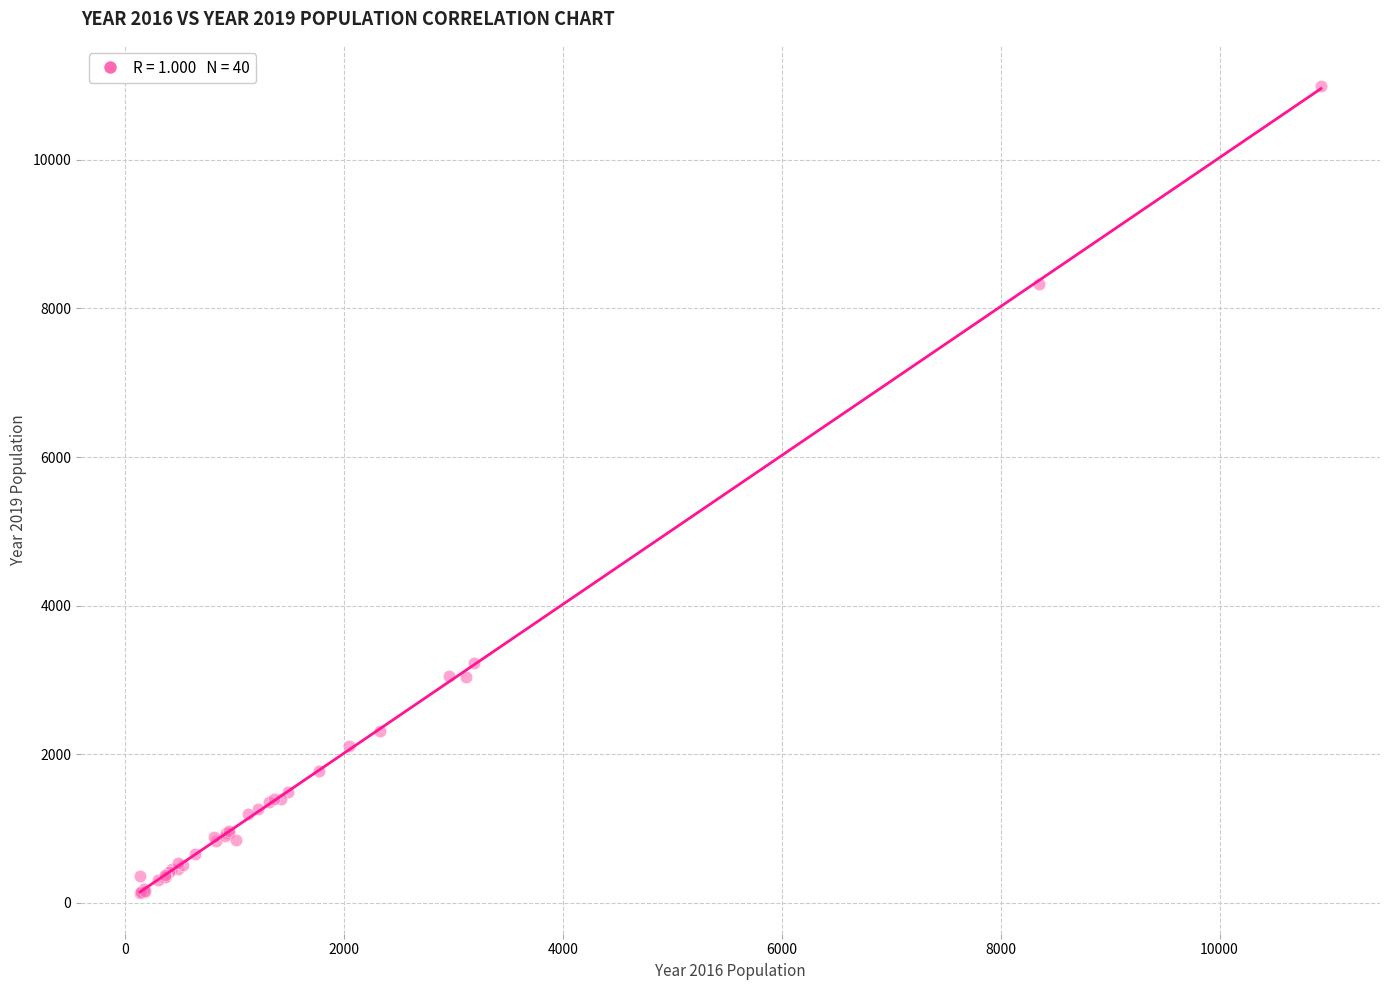

What Y value in the scatter plot is closest to 5559?

3233